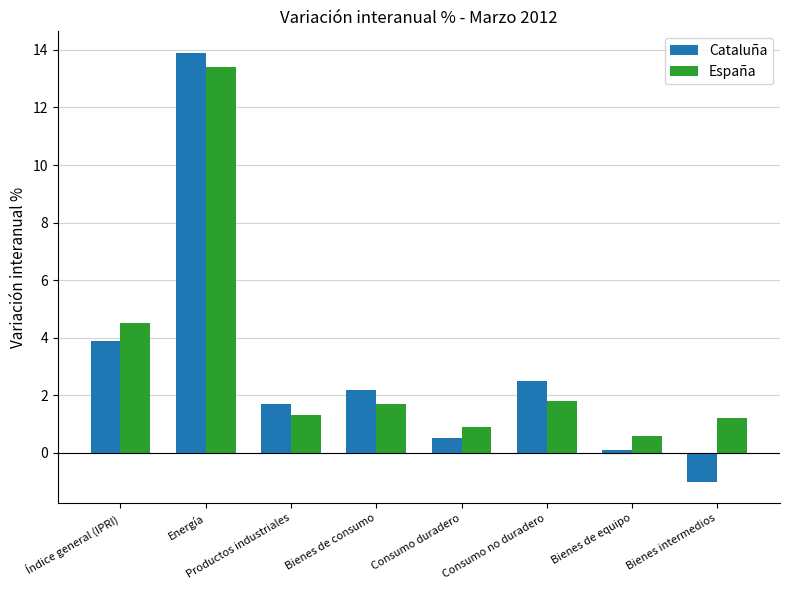

Count the number of categories in the chart.

8